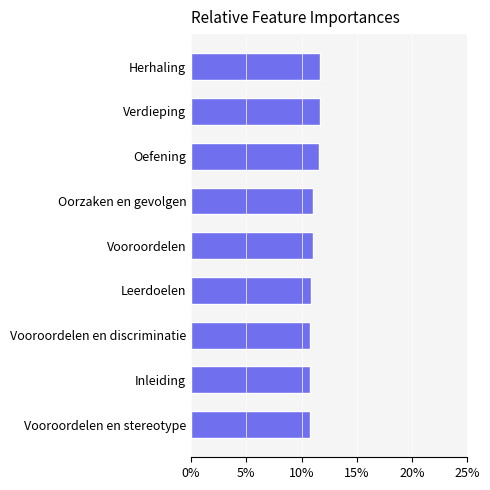

How many bars are there in total?

9